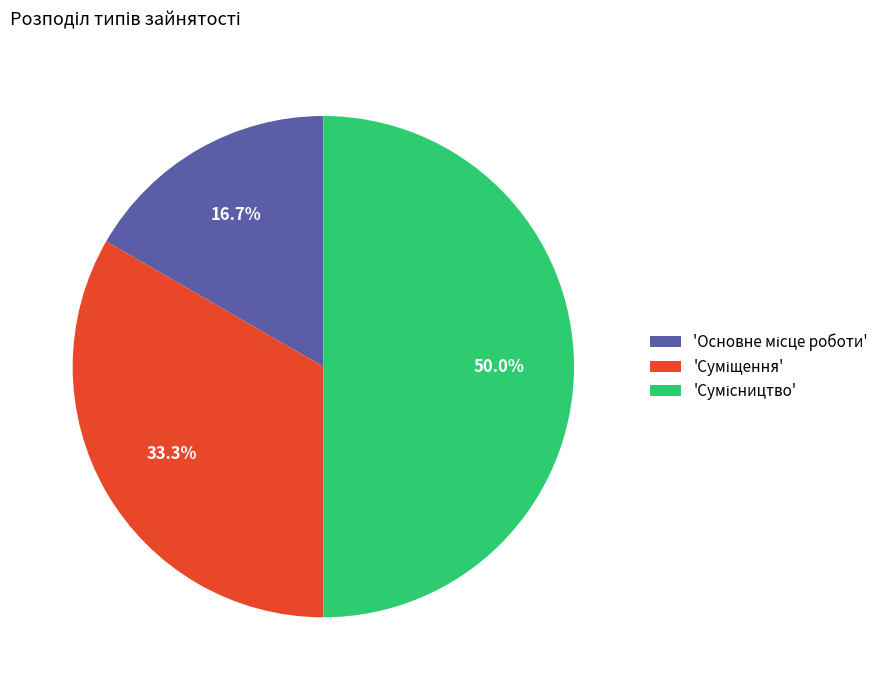

What is the largest slice in the pie chart?

Сумісництво